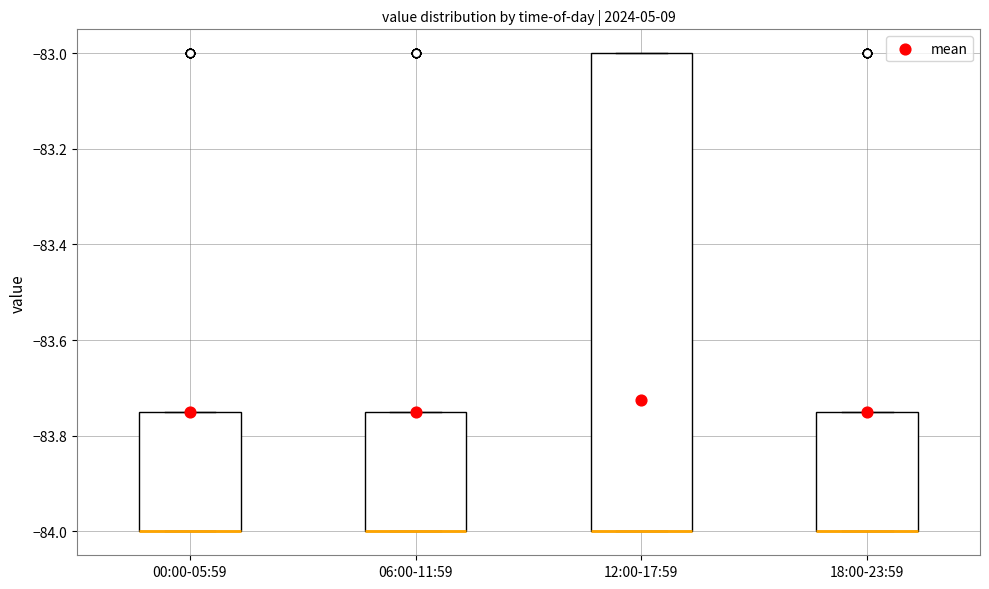

Where is the upper edge of the box for 18:00-23:59 on the y-axis? The values are not printed on the chart, so give them approximately, as read against the axis.

-83.74